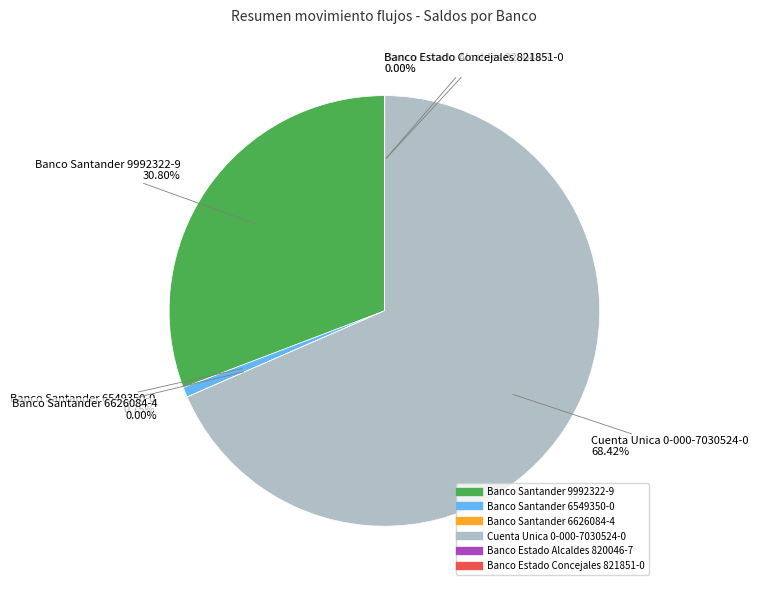

Does any single category account for the majority?

Yes